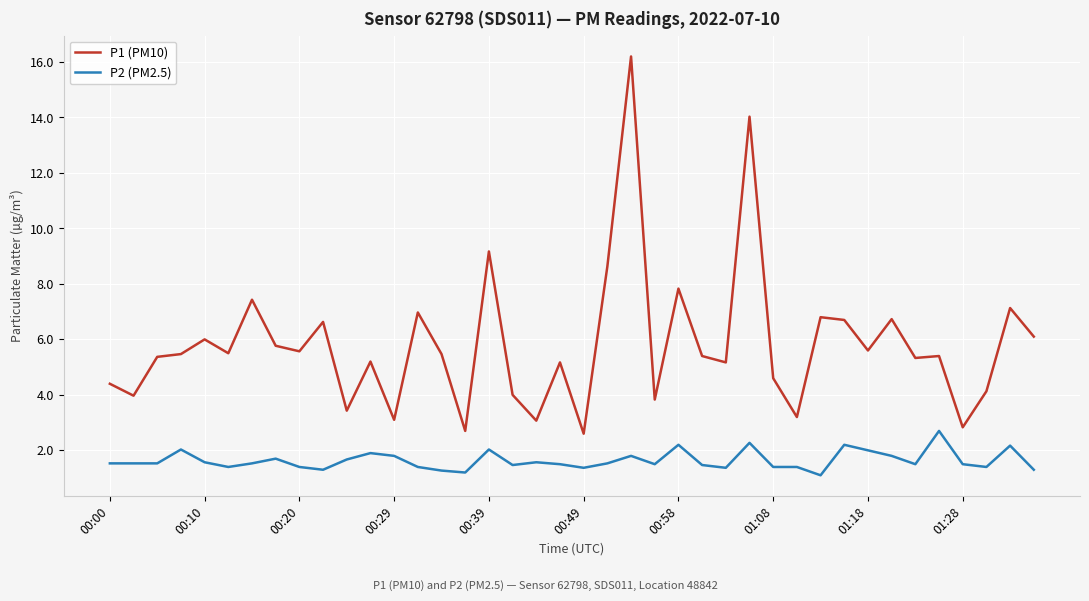

What is the difference between the maximum and minimum values in the P1 (PM10) series?

13.6